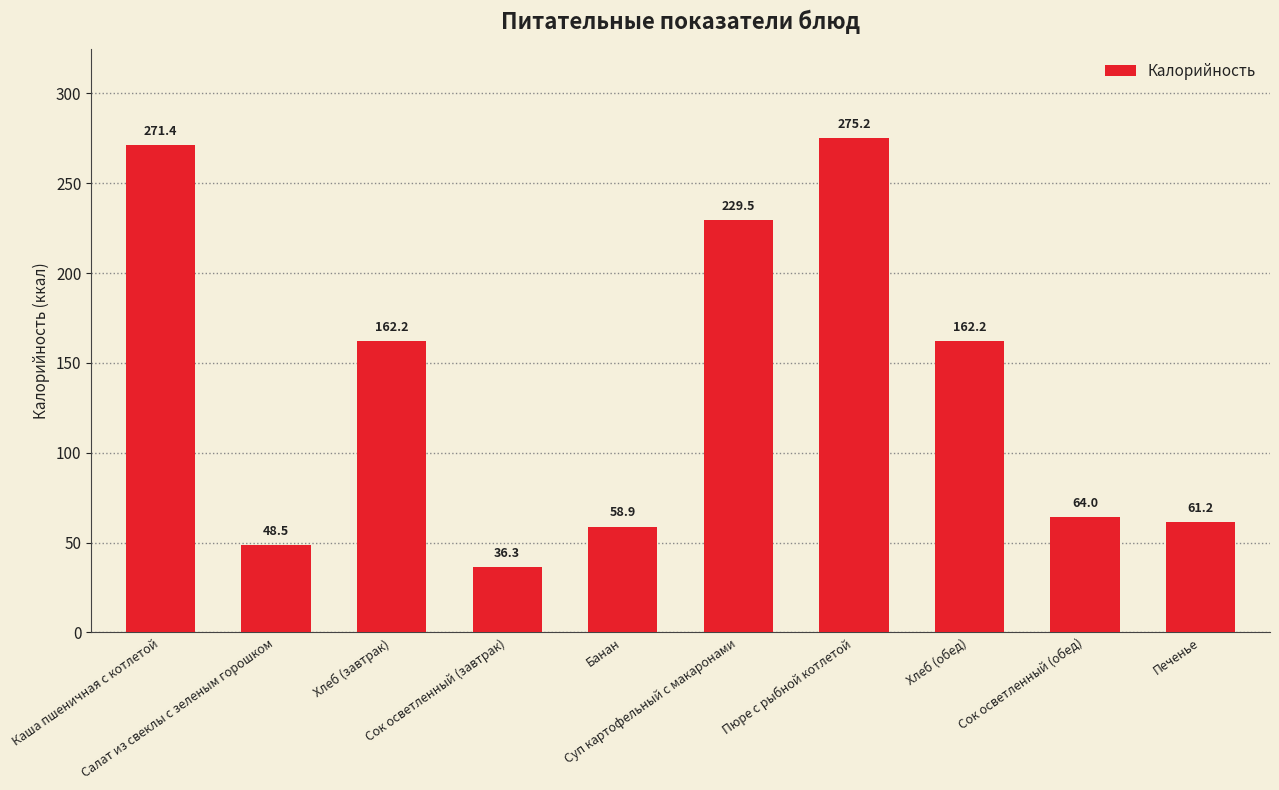

Count the number of values greater than 162.

5